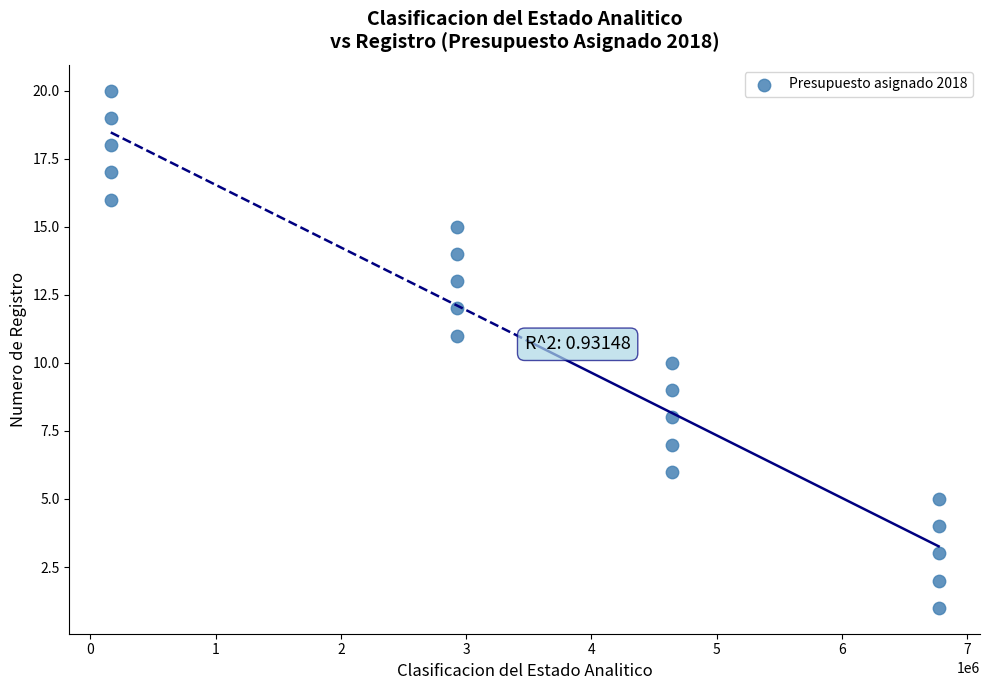

What is the range of Y values (max minus min)?

19